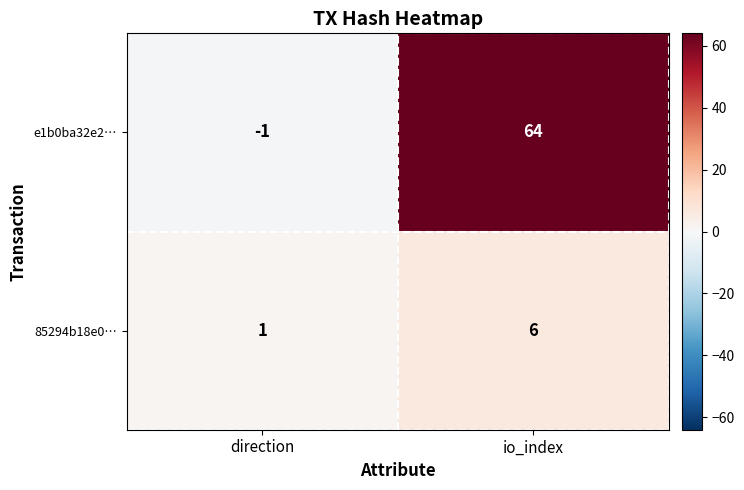

Which series has the largest range (max minus min)?

e1b0ba32e2…